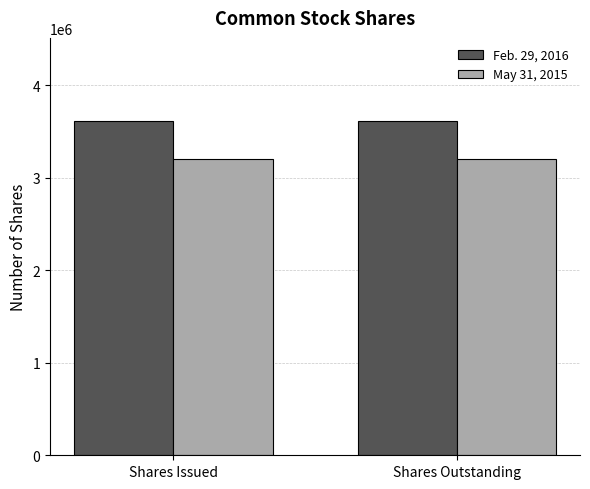

What is the maximum value for May 31, 2015?

3200500